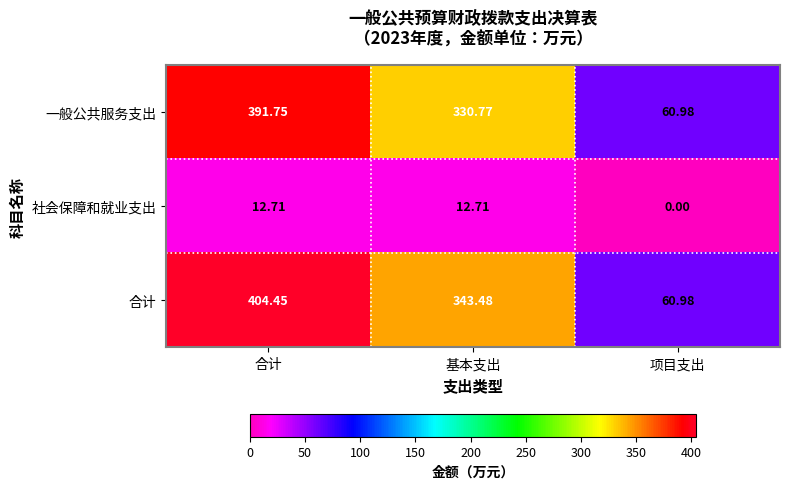

At which label does 合计 reach its peak?

合计